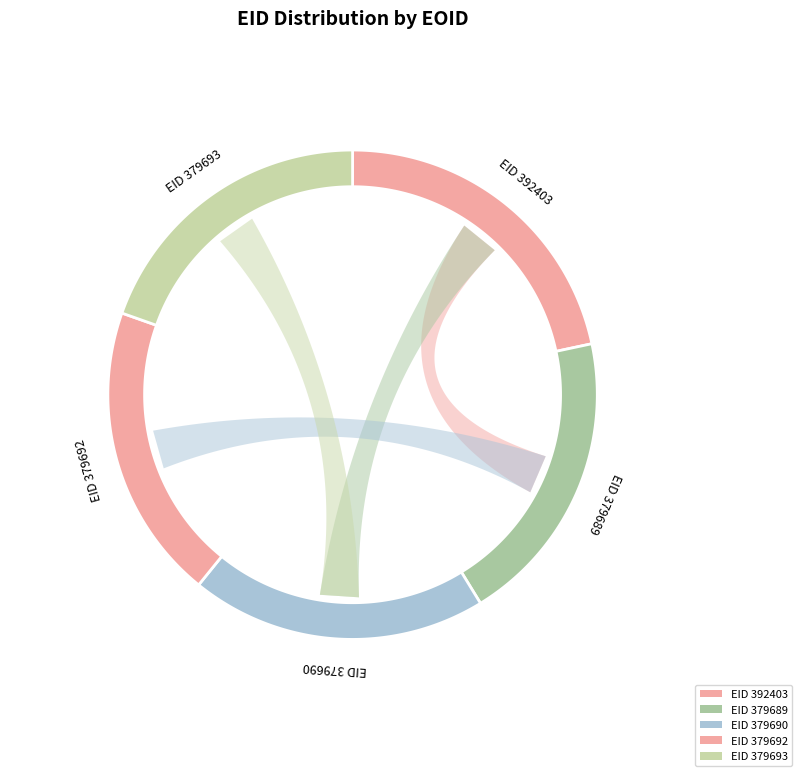

To the nearest percent, what portion does 392403 represent?

22%